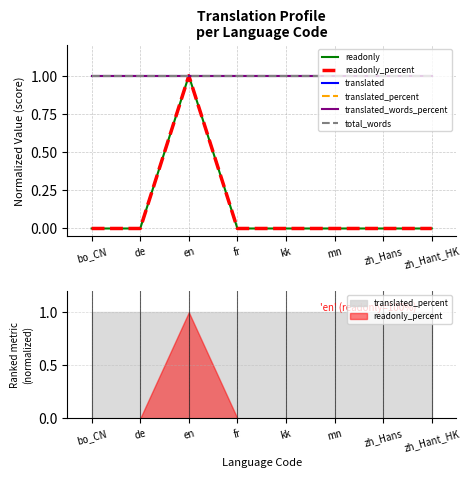

Where is translated_words_percent nearest to the value 1?

bo_CN